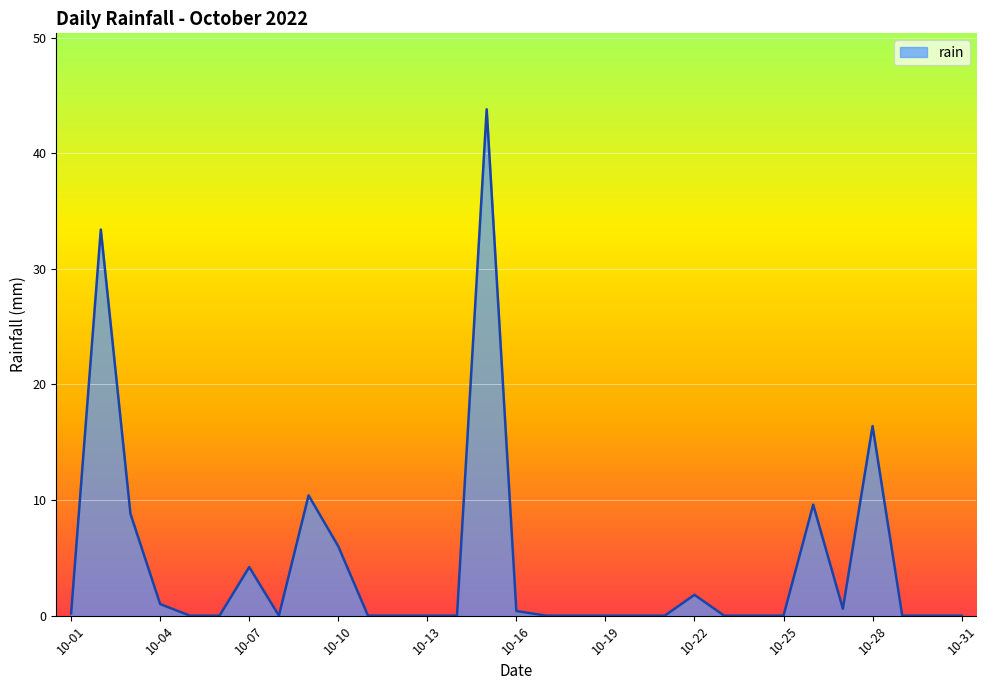

What is the maximum value shown in the chart?

43.8